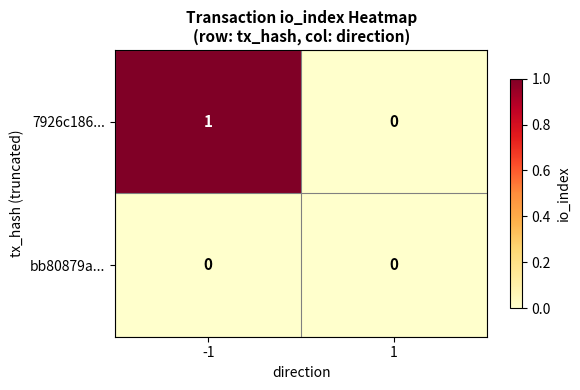

Which series has the widest spread of values?

7926c186...